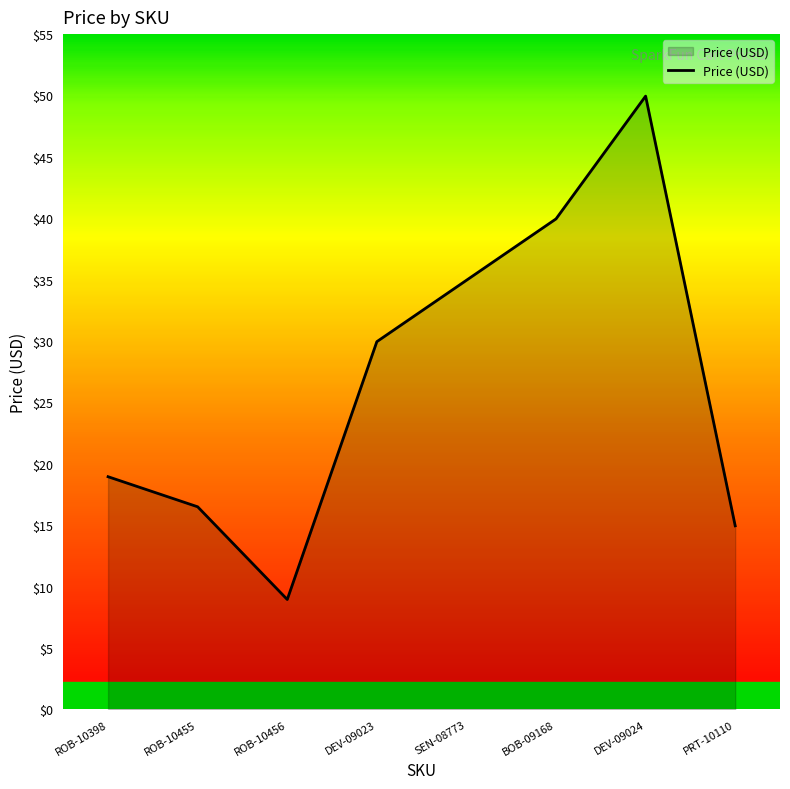

What position from the right is ROB-10398?

8